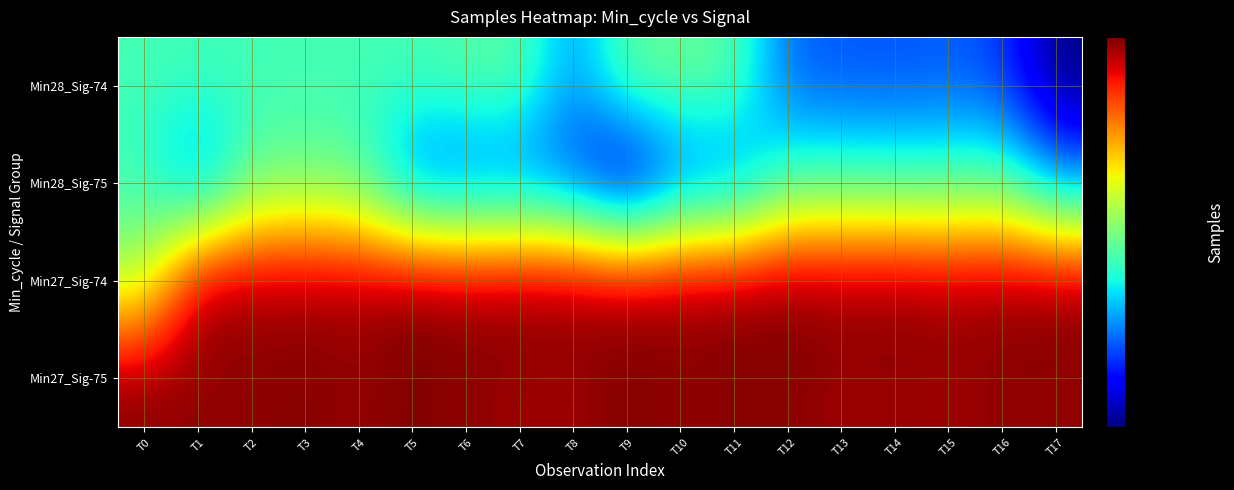

What is the minimum value shown in the chart?

5044379